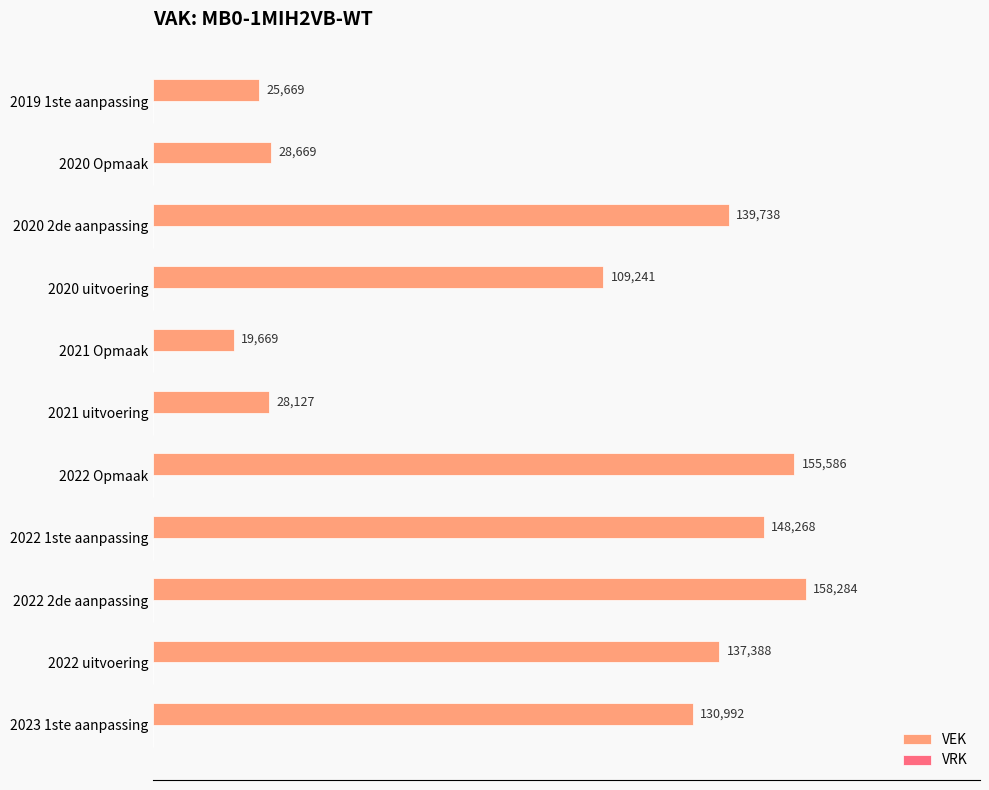

What is the approximate value at 2023 1ste aanpassing, to the nearest 10?

130990